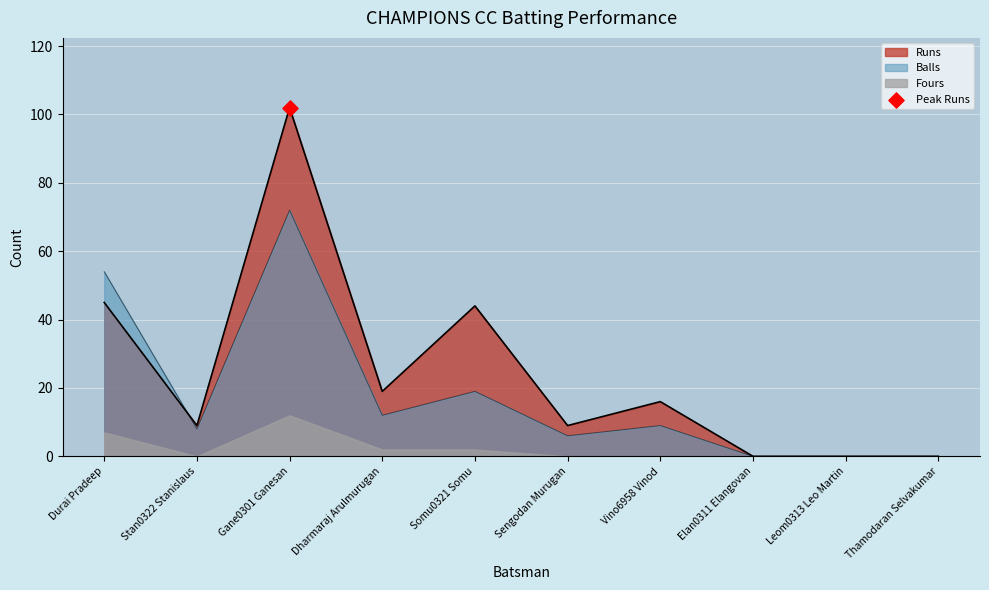

Which series contains the lowest Y value?

Runs